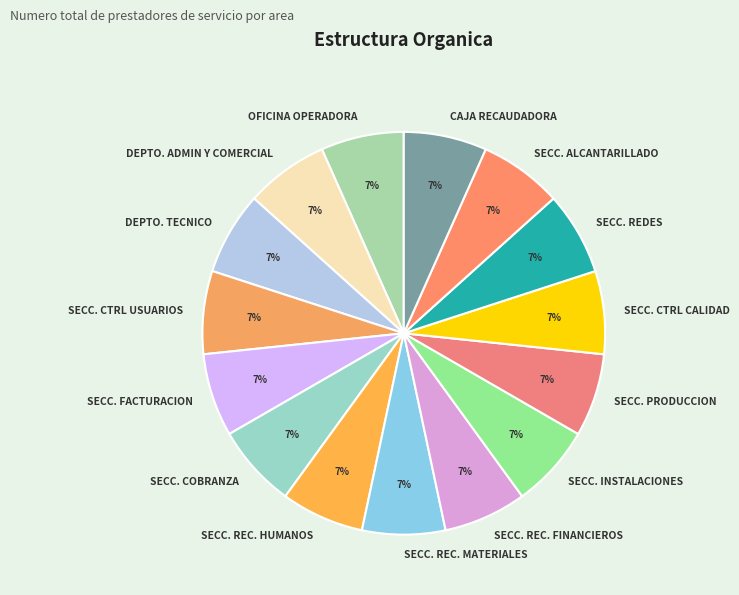

Is the sum of SECC. REC. MATERIALES and CAJA RECAUDADORA greater than half?

No